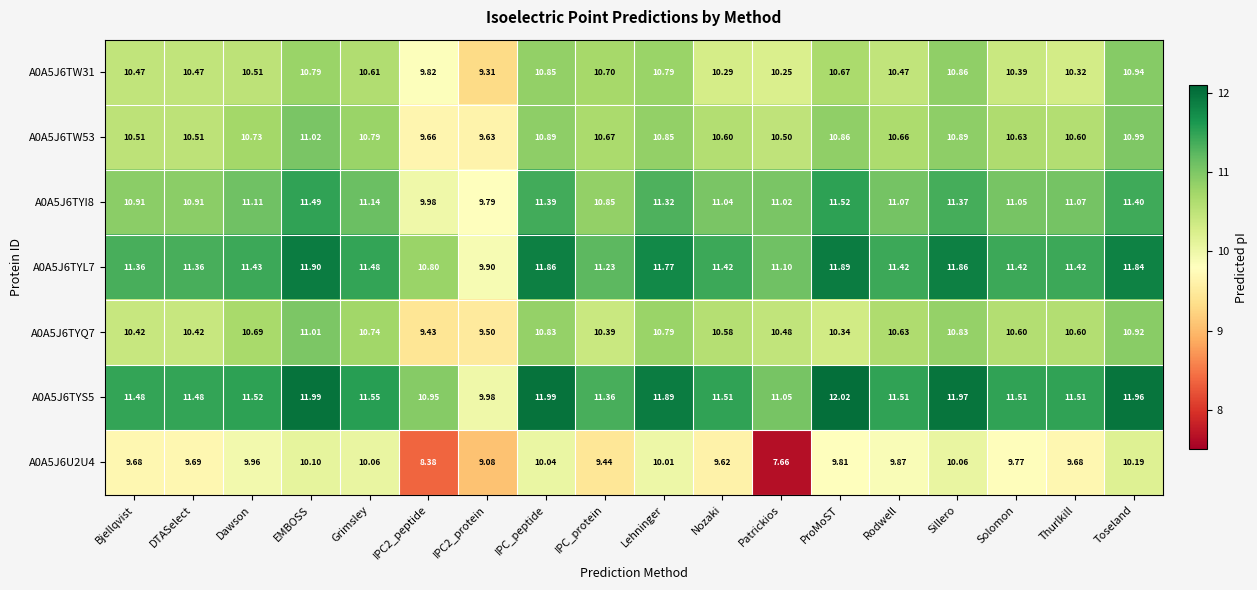

Where does the A0A5J6TW53 series first go above 10?

Bjellqvist